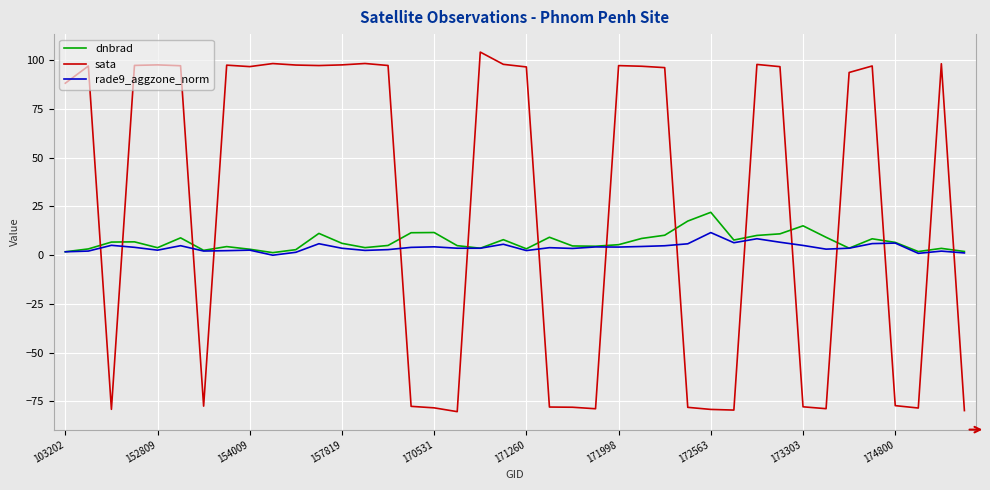

Which series has the largest total across all categories?

sata